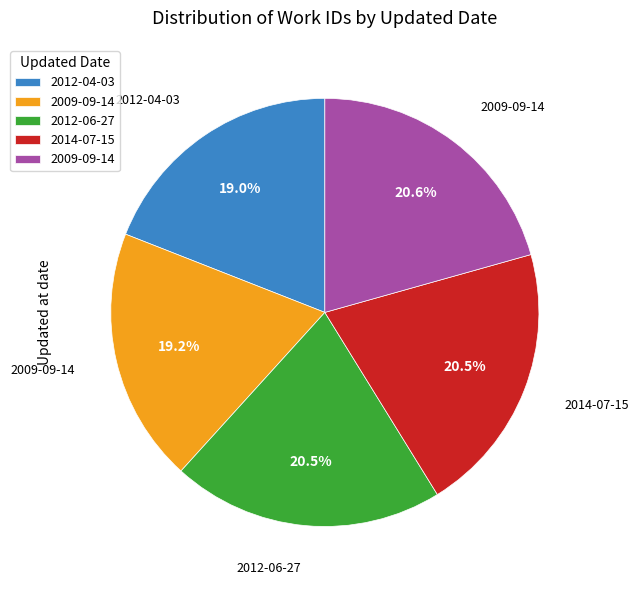

How many segments does this pie chart have?

5